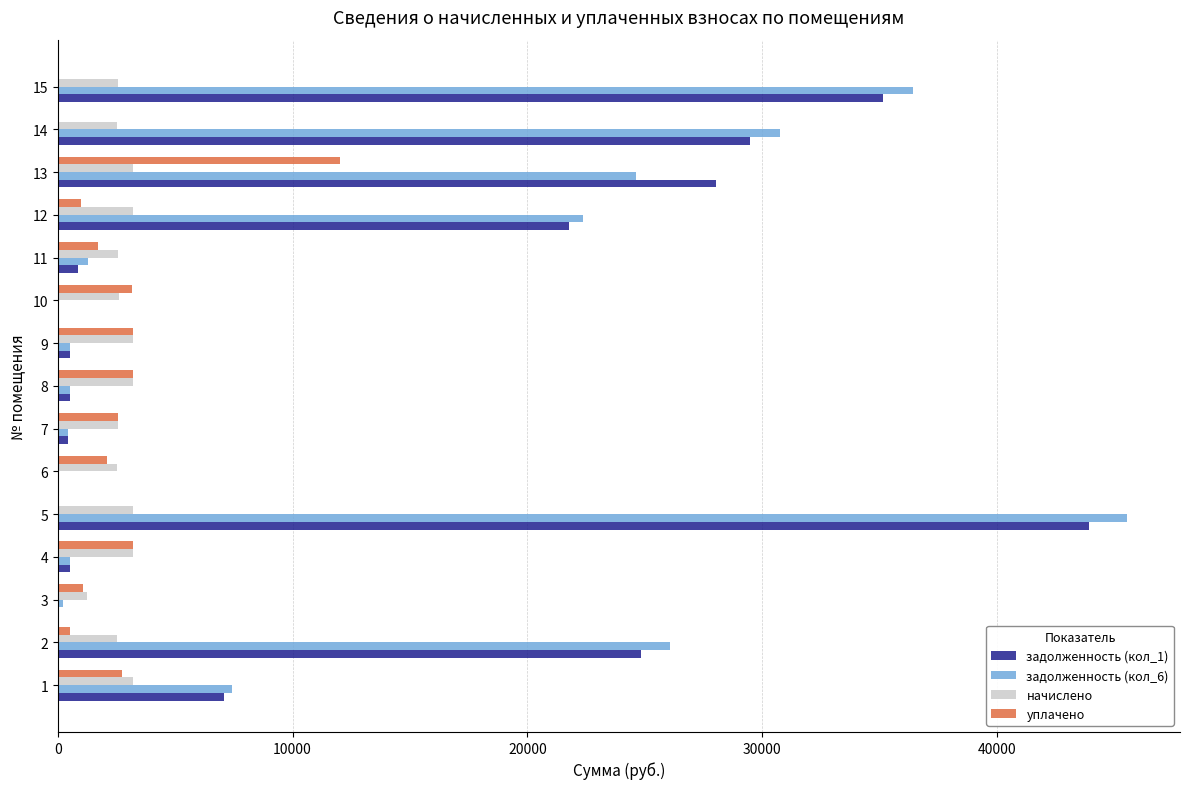

What is the sum of all начислено values?

41631.1